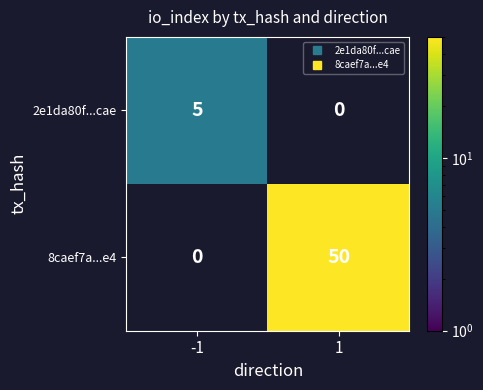

List the series in order of their overall mean, lowest first.

2e1da80f...cae, 8caef7a...e4